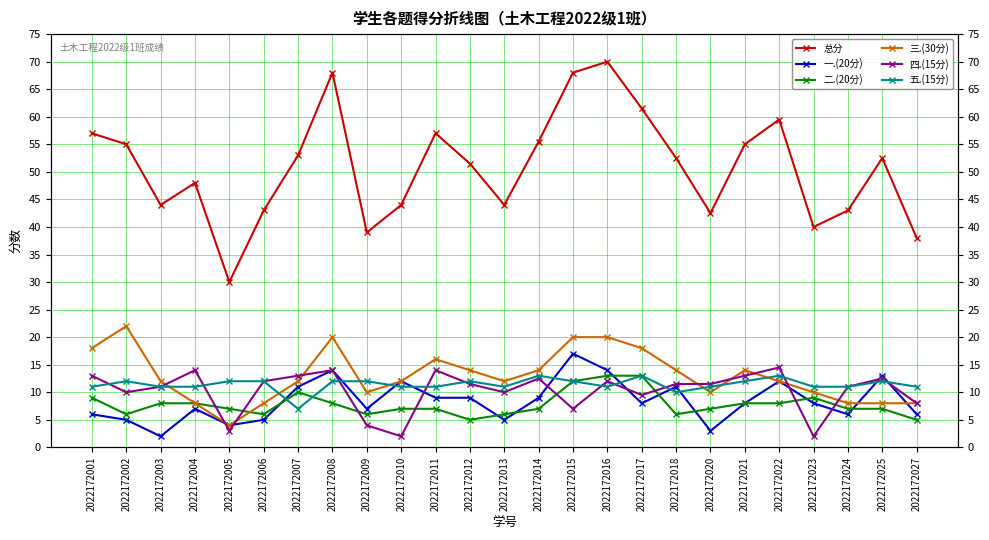

Between 2022172011 and 2022172015, which is larger?

2022172015